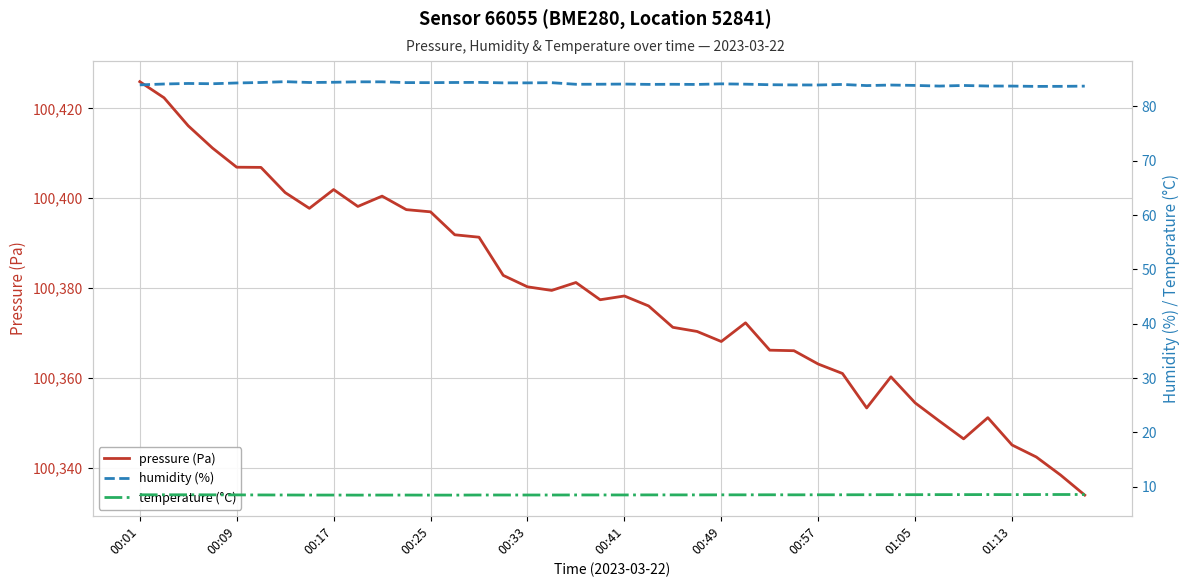

The value of temperature (°C) at 13 is 12.7. True or false?

False